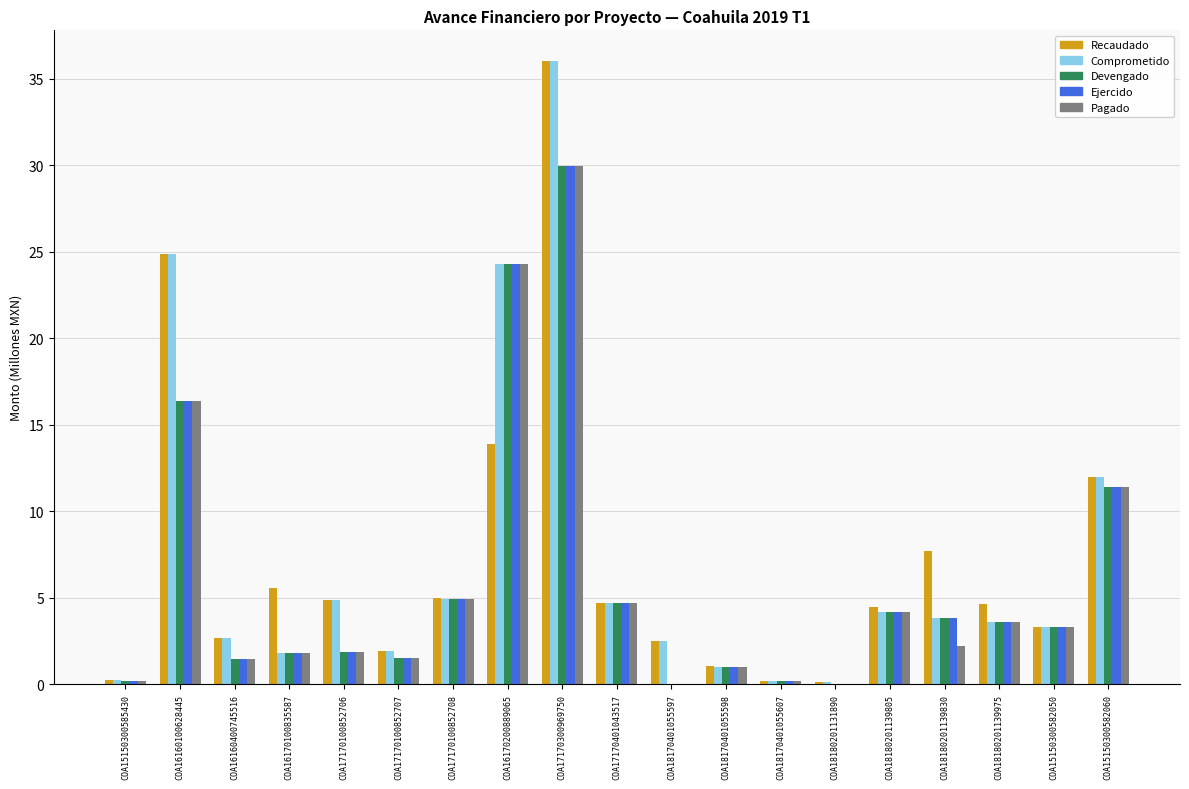

The Recaudado series shows 7.4 at COA18180201139805. True or false?

False